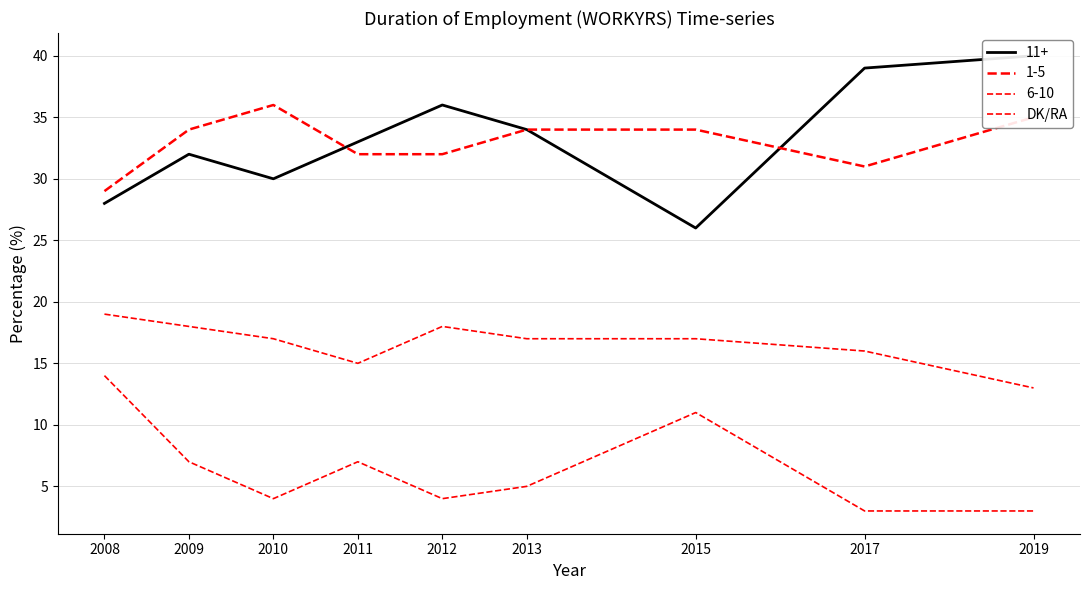

How many values are below 5?

4